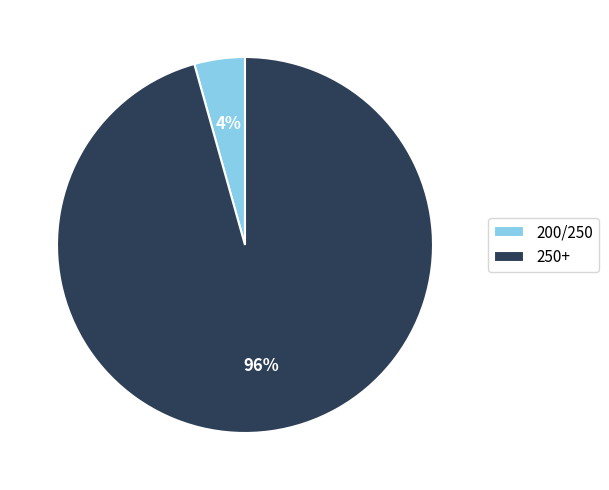

True or false: 250+ accounts for 96% of the total.

True